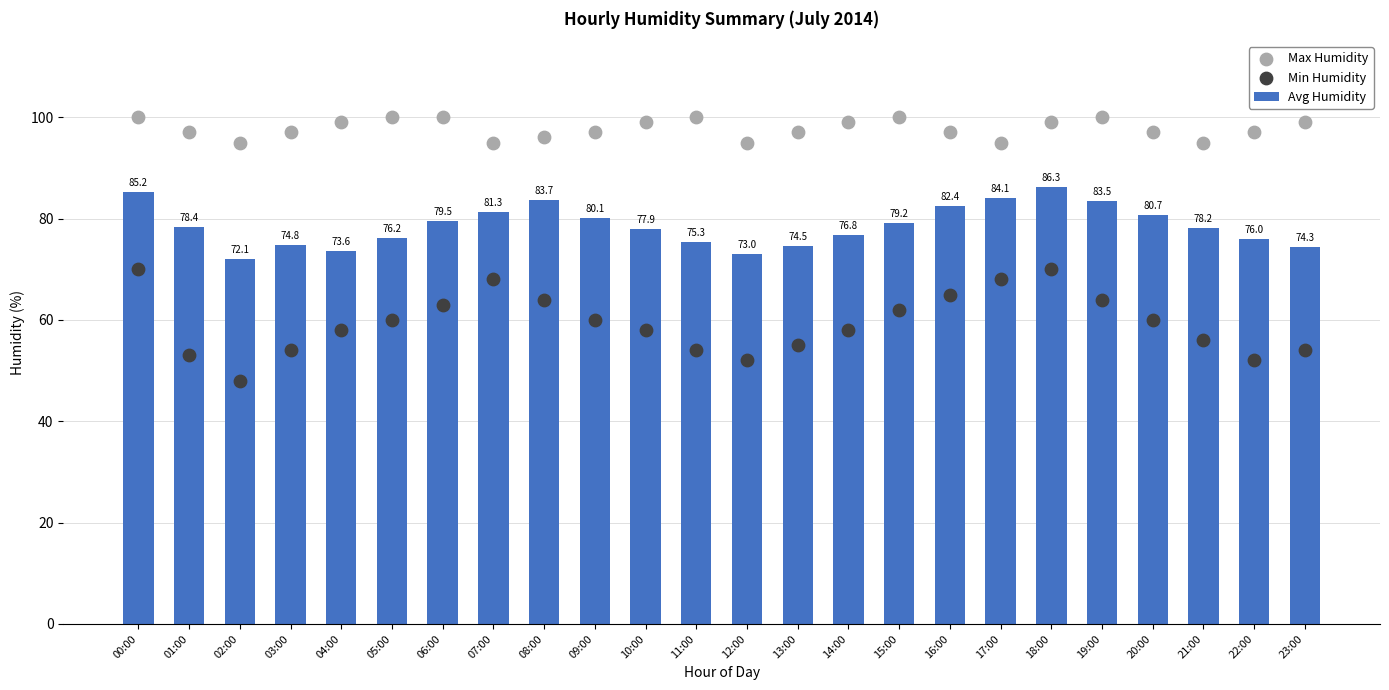

At which category is the sum across all series the highest?

18:00